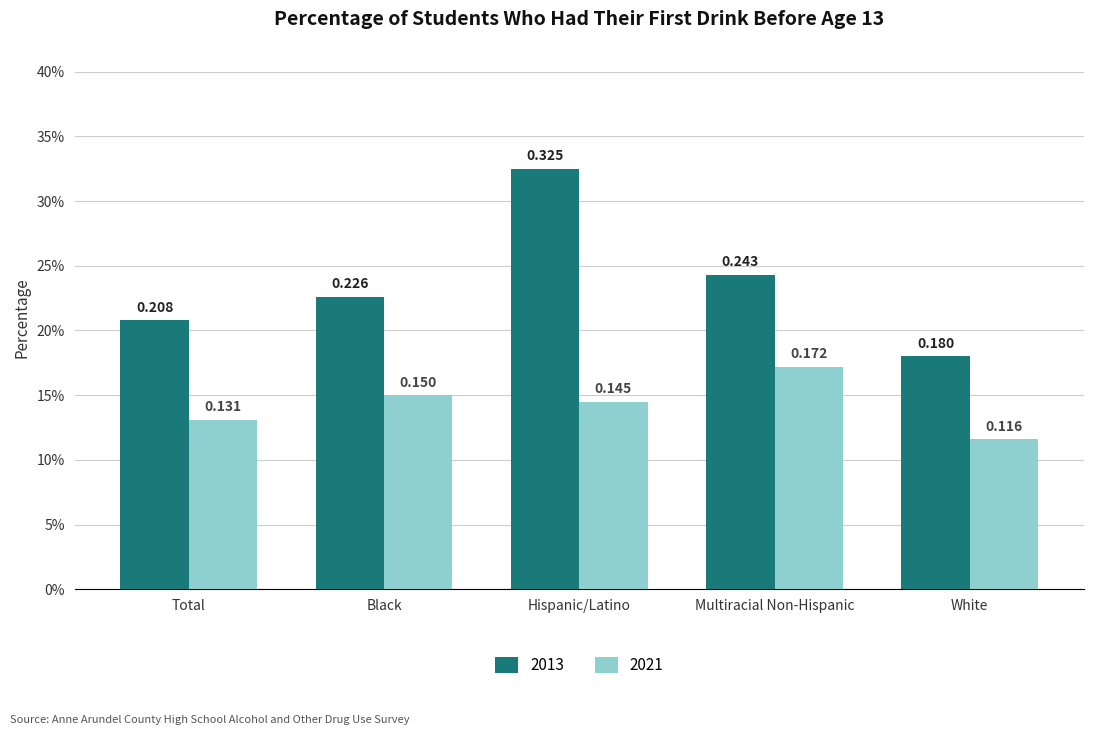

What is the total value across all series at Hispanic/Latino?

0.5